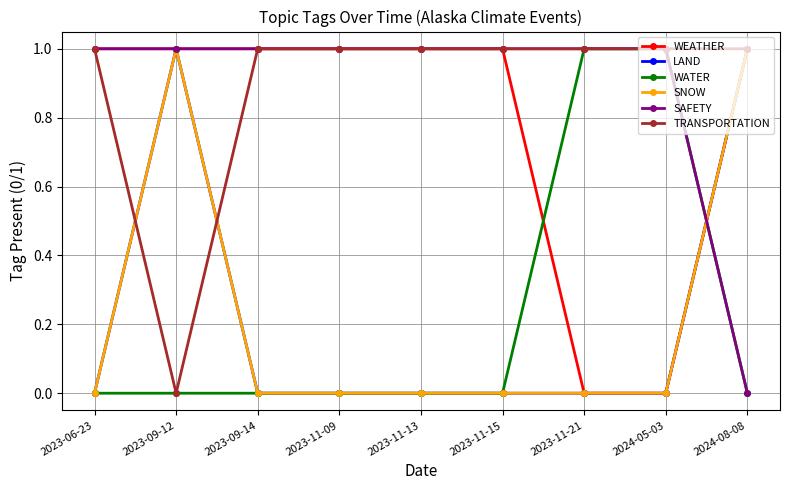

Reading left to right, what are all the values shown in this chart?

WEATHER: 2023-06-23=1	2023-09-12=1	2023-09-14=1	2023-11-09=1	2023-11-13=1	2023-11-15=1	2023-11-21=0	2024-05-03=0	2024-08-08=1
LAND: 2023-06-23=0	2023-09-12=1	2023-09-14=0	2023-11-09=0	2023-11-13=0	2023-11-15=0	2023-11-21=0	2024-05-03=0	2024-08-08=1
WATER: 2023-06-23=0	2023-09-12=0	2023-09-14=0	2023-11-09=0	2023-11-13=0	2023-11-15=0	2023-11-21=1	2024-05-03=1	2024-08-08=0
SNOW: 2023-06-23=0	2023-09-12=1	2023-09-14=0	2023-11-09=0	2023-11-13=0	2023-11-15=0	2023-11-21=0	2024-05-03=0	2024-08-08=1
SAFETY: 2023-06-23=1	2023-09-12=1	2023-09-14=1	2023-11-09=1	2023-11-13=1	2023-11-15=1	2023-11-21=1	2024-05-03=1	2024-08-08=0
TRANSPORTATION: 2023-06-23=1	2023-09-12=0	2023-09-14=1	2023-11-09=1	2023-11-13=1	2023-11-15=1	2023-11-21=1	2024-05-03=1	2024-08-08=1